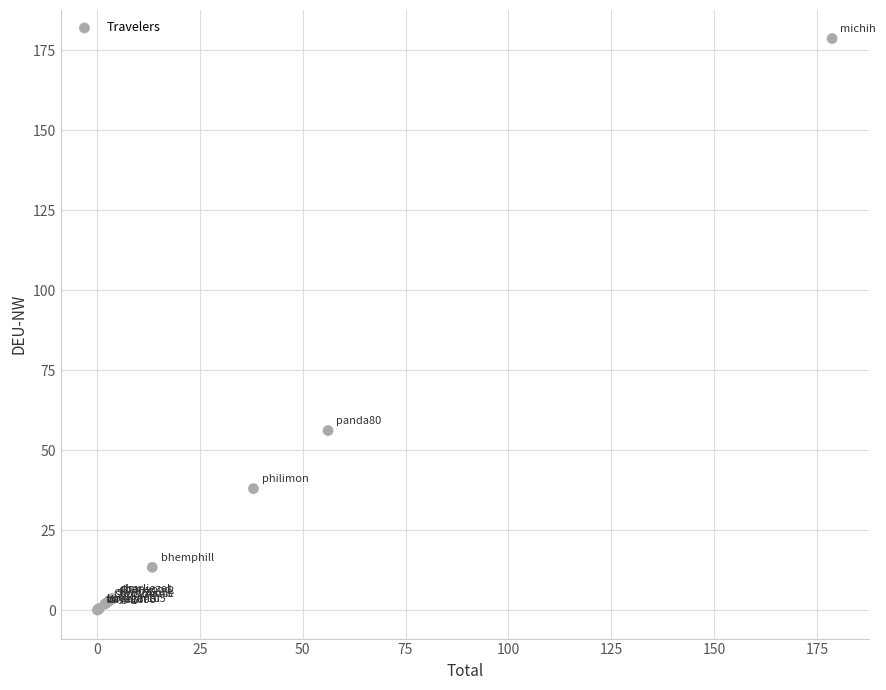

What Y value in the scatter plot is closest to 89?

56.2